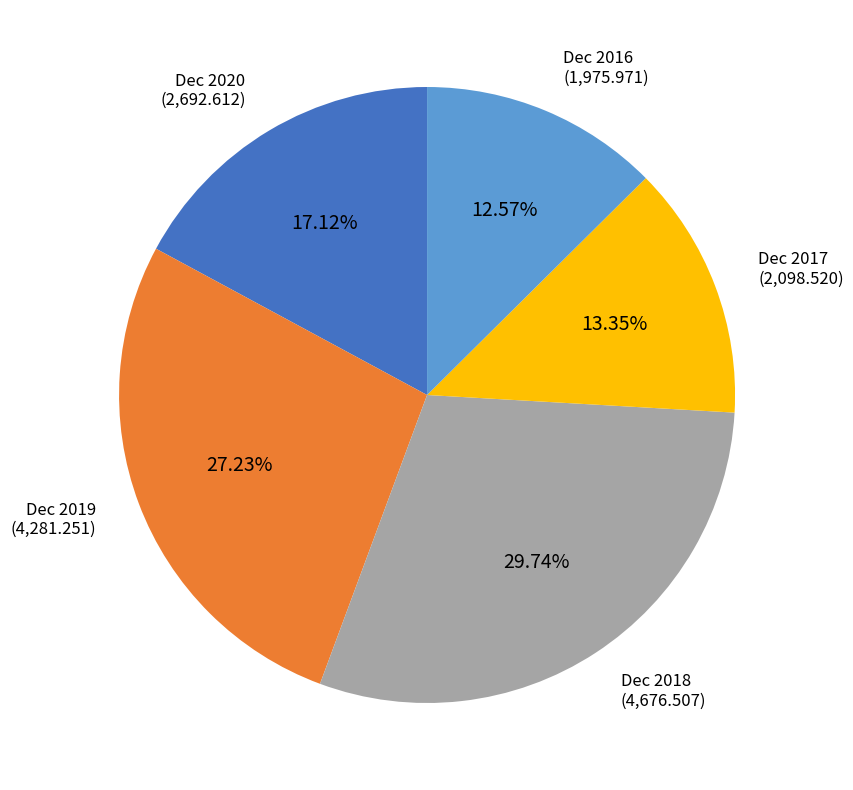

True or false: Dec 2018 accounts for 17% of the total.

False